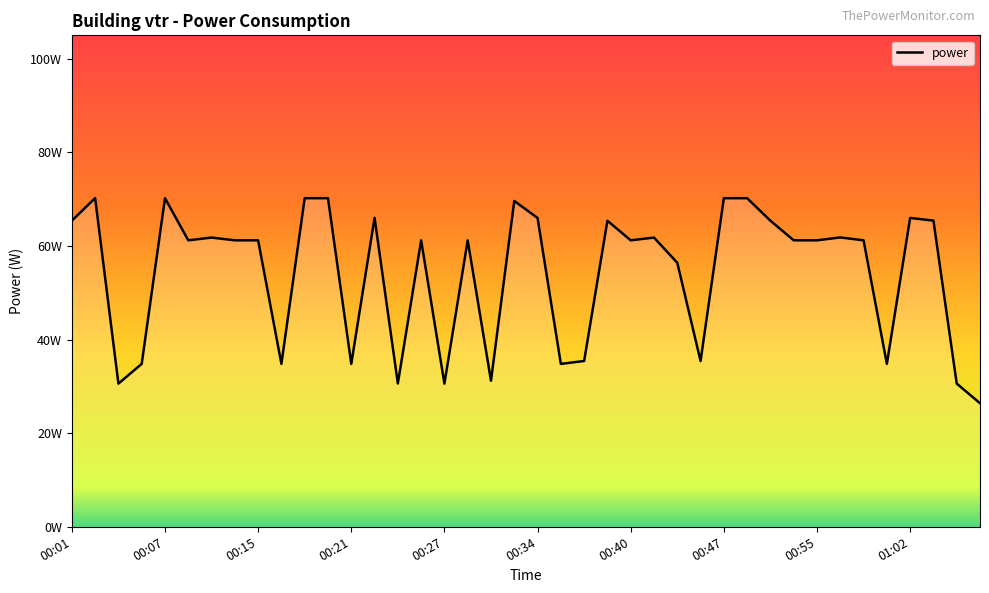

How many interior local peaks (higher than both neighbors) does the data have?

11